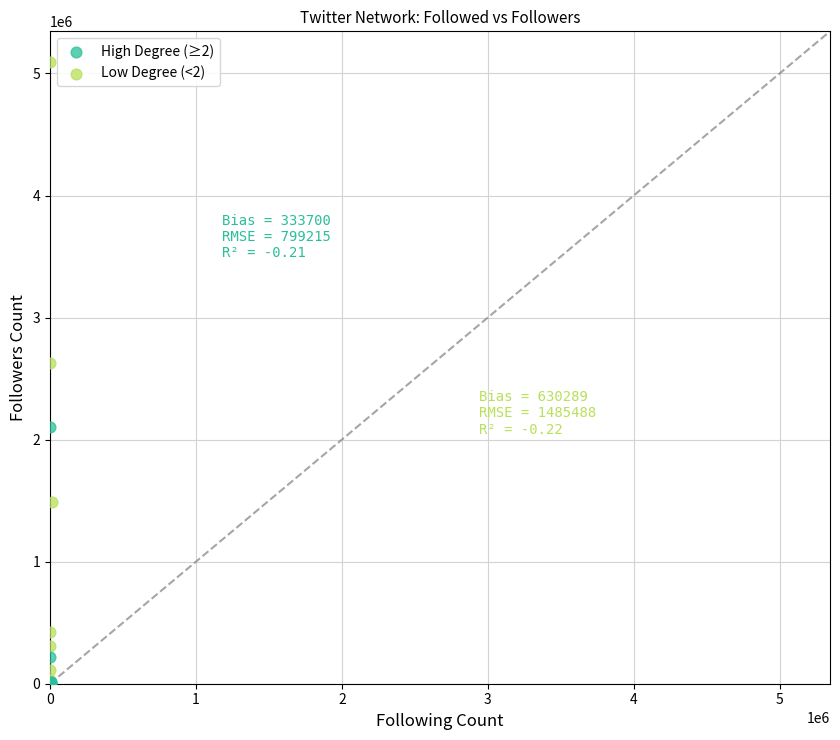

Which series has the largest Y range (max minus min)?

Low Degree (<2)